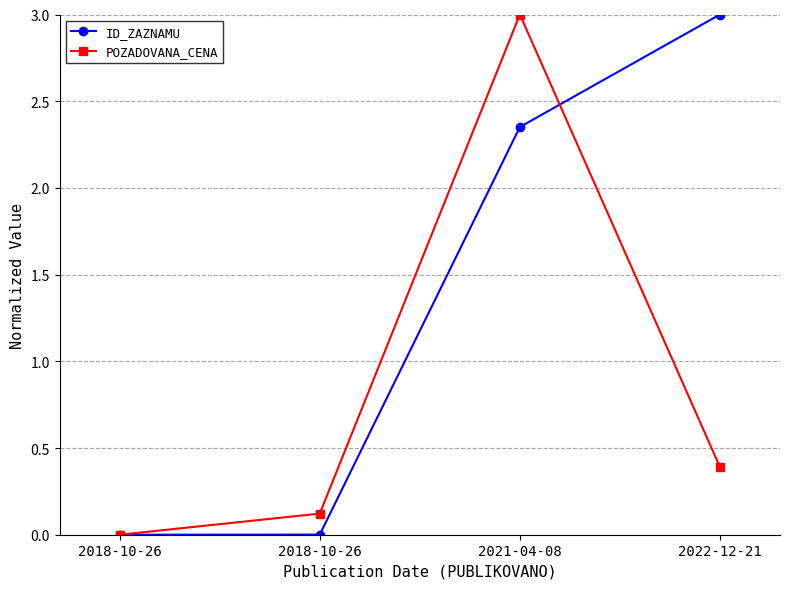

Is this an area chart (filled region under the line)?

No